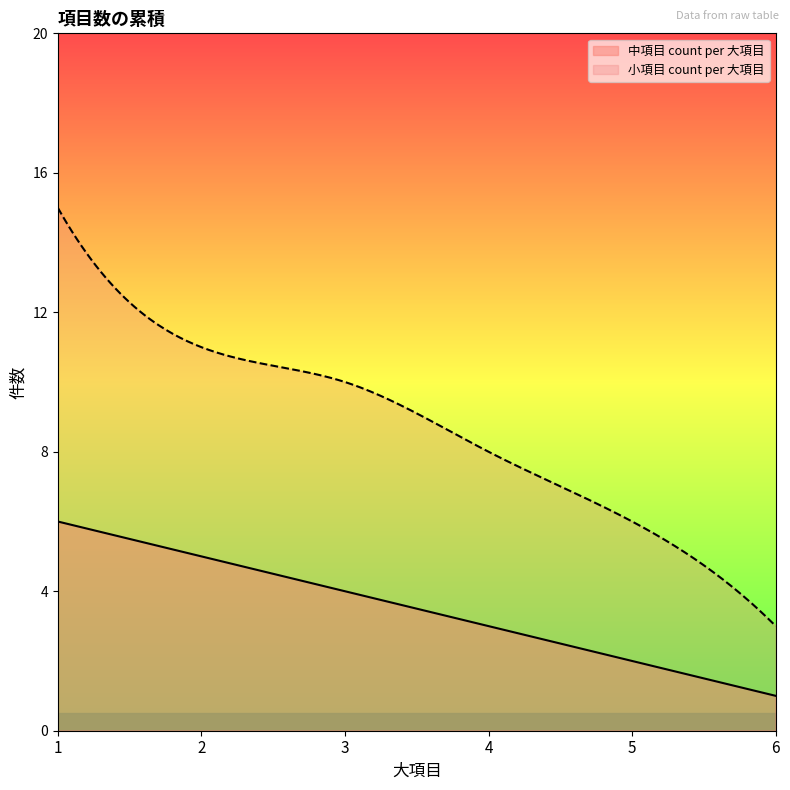

How many lines are shown in the chart?

2